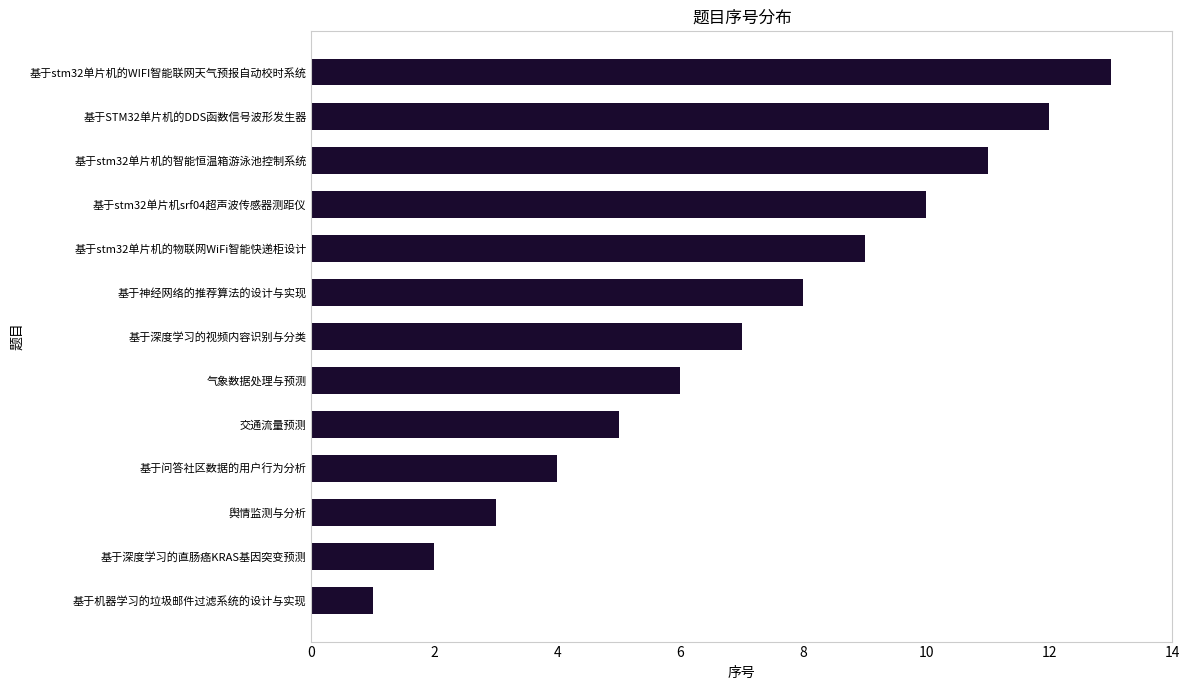

What is the difference between the values at 基于stm32单片机的智能恒温箱游泳池控制系统 and 气象数据处理与预测?

5